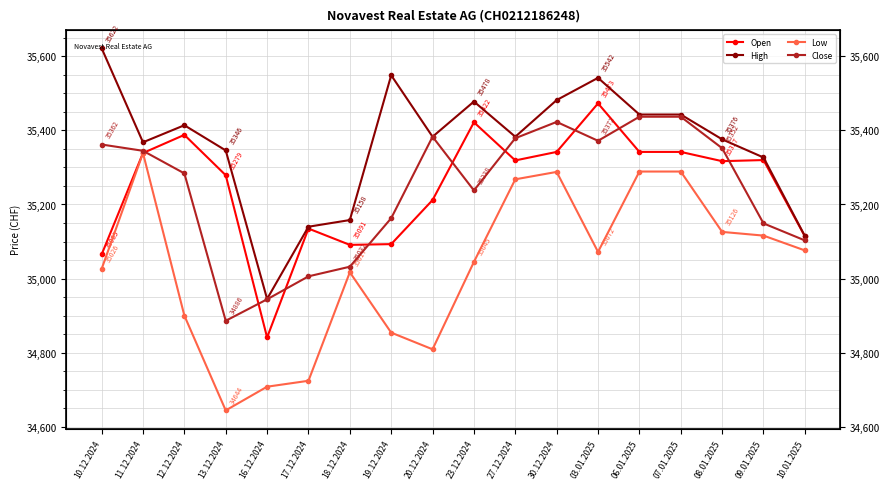

Which has a higher value, 08.01.2025 or 19.12.2024?

08.01.2025